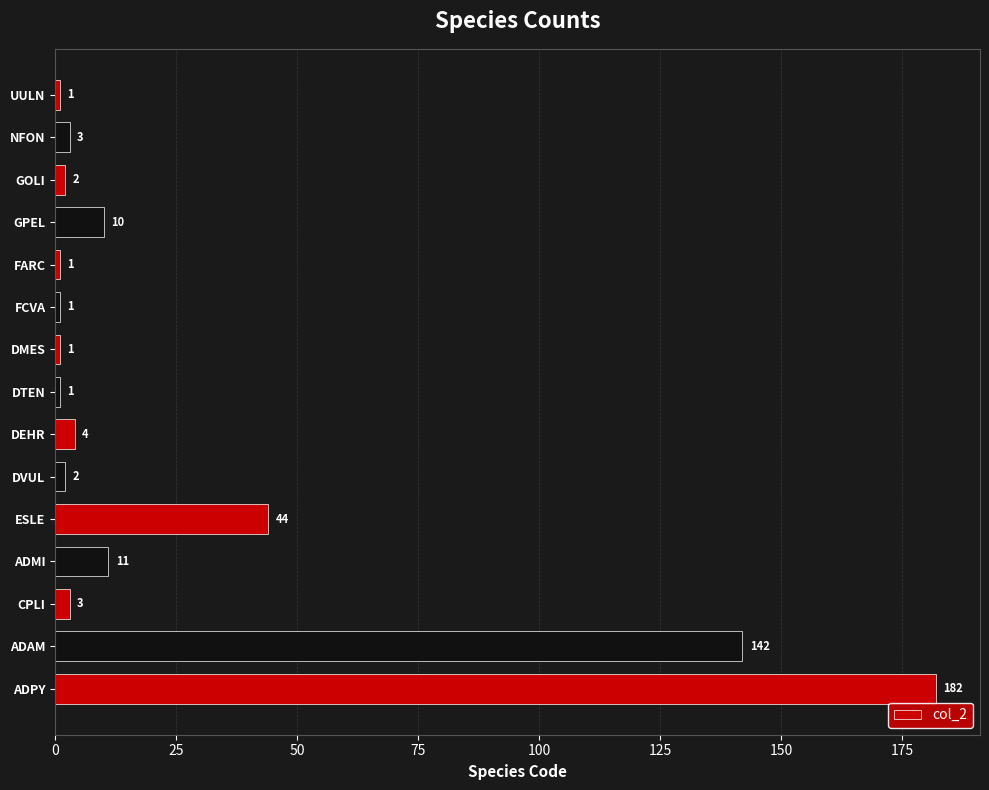

What is the difference between the maximum and second lowest values?

181